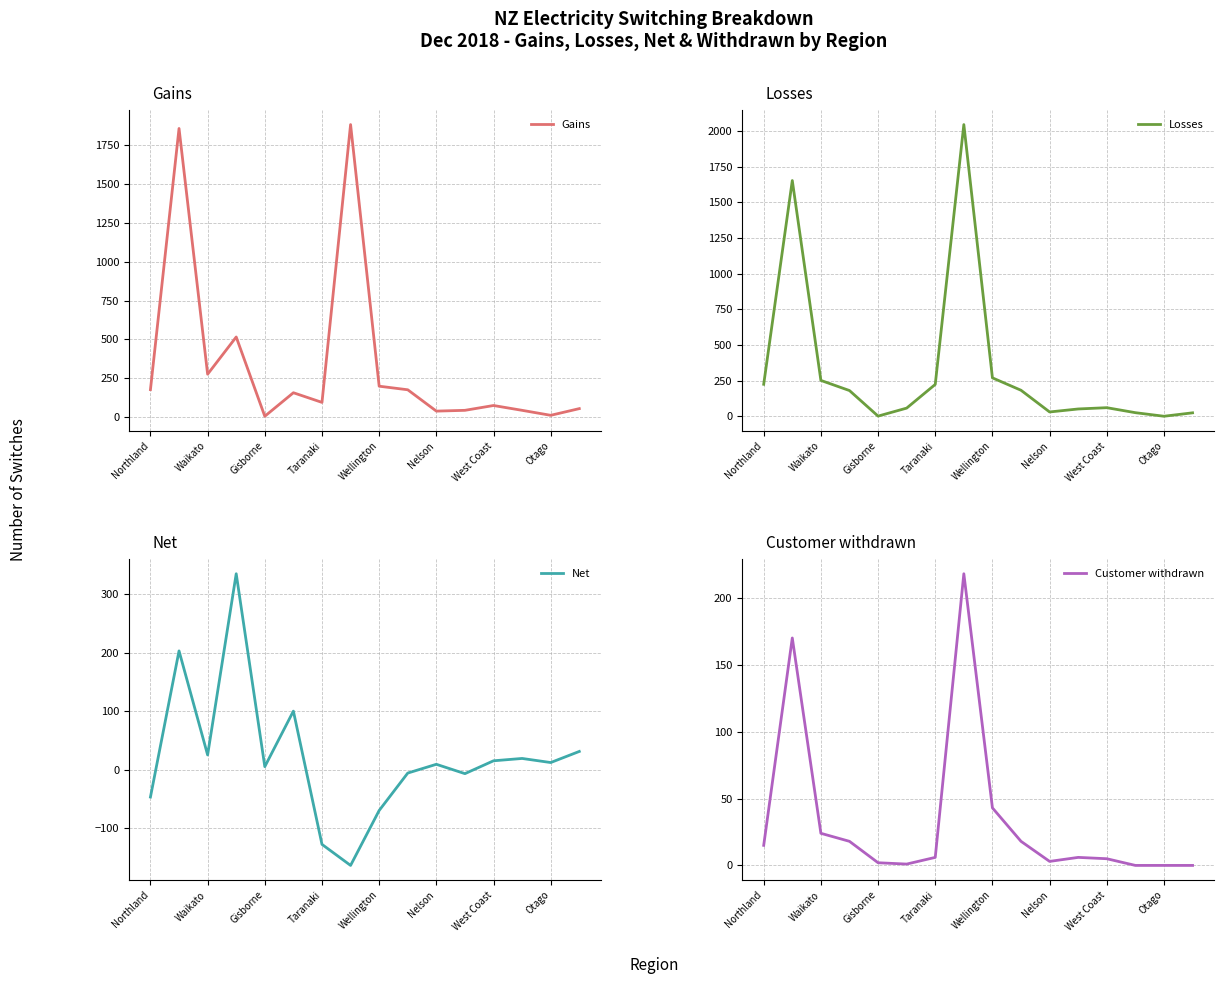

The Gains series shows 277 at Waikato. True or false?

True